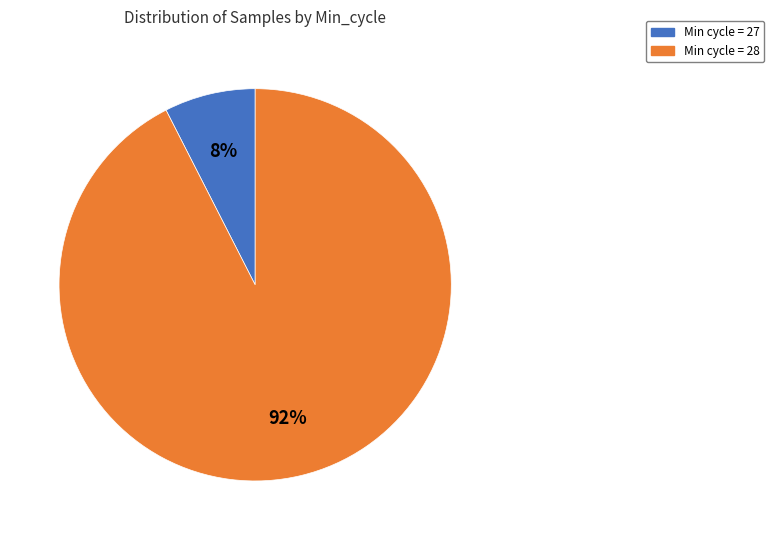

Do Min cycle = 27 and Min cycle = 28 together represent more than half of the pie?

Yes